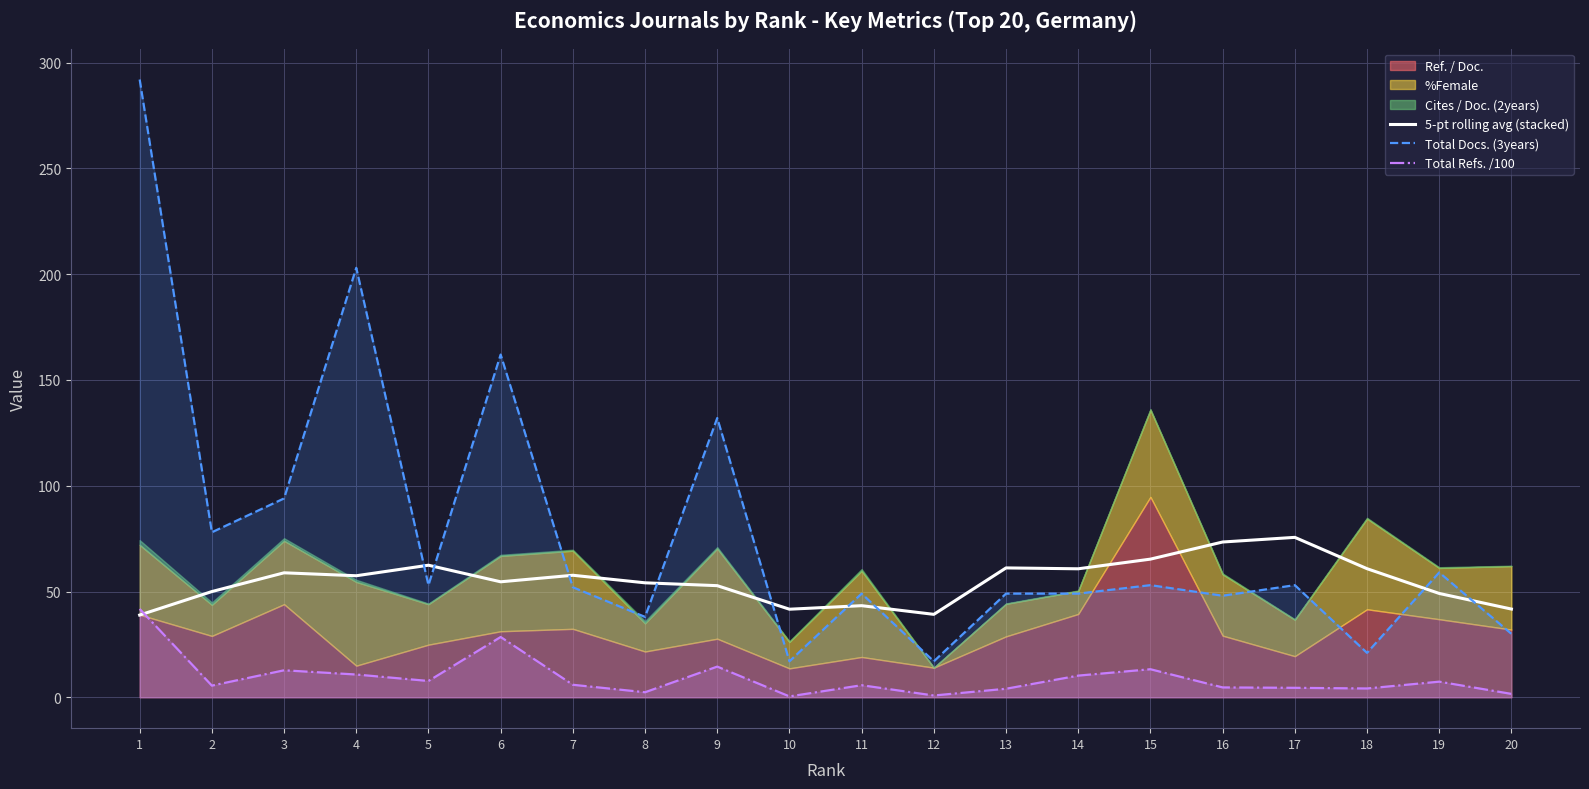

True or false: Total Refs. /100 and Total Docs. (3years) cross at least once.

False